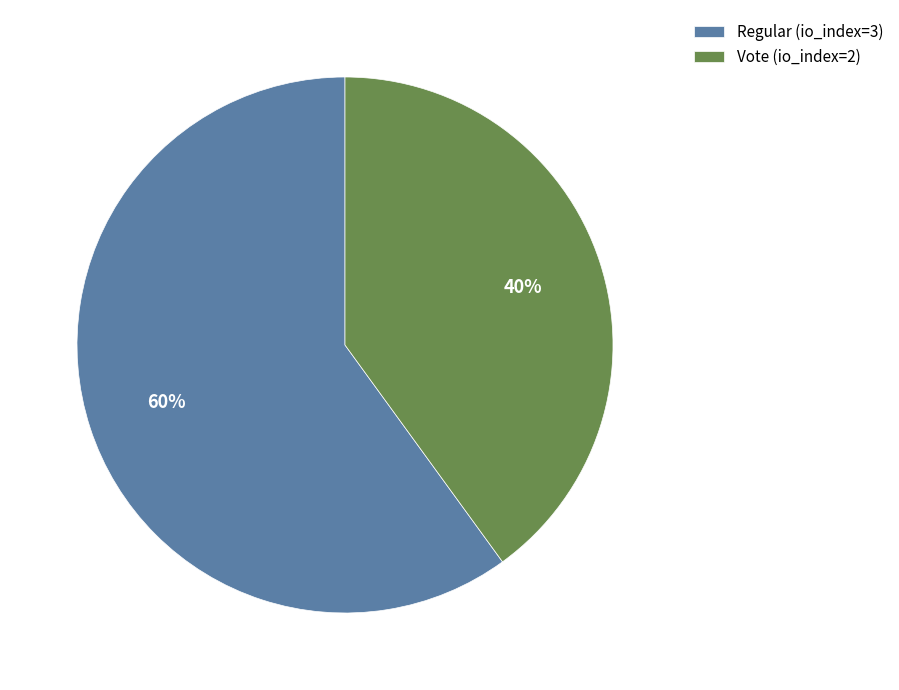

What percentage is the Vote (io_index=2) slice, to the nearest percent?

40%